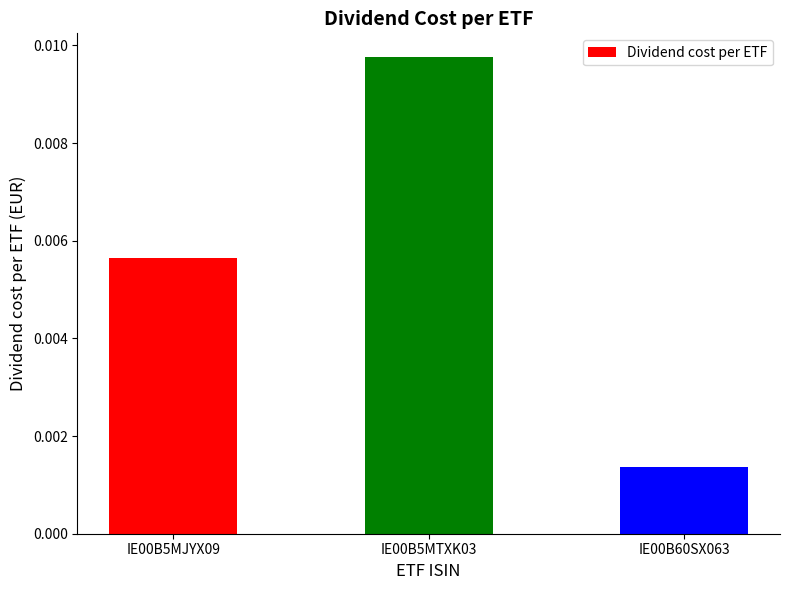

Rank the categories by value from lowest to highest.

IE00B60SX063, IE00B5MJYX09, IE00B5MTXK03